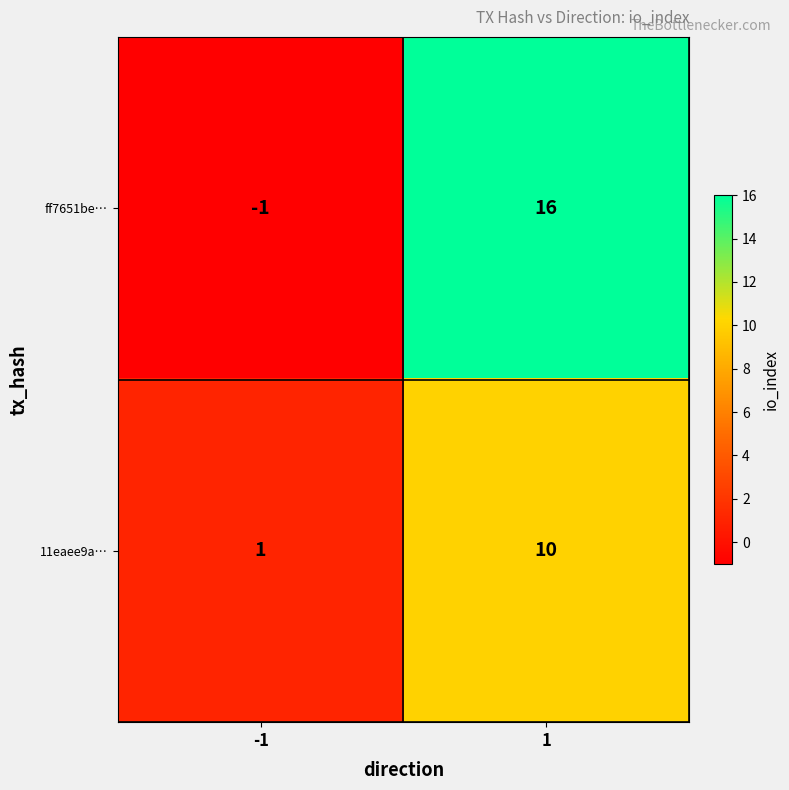

What is the maximum value for 11eaee9a…?

10